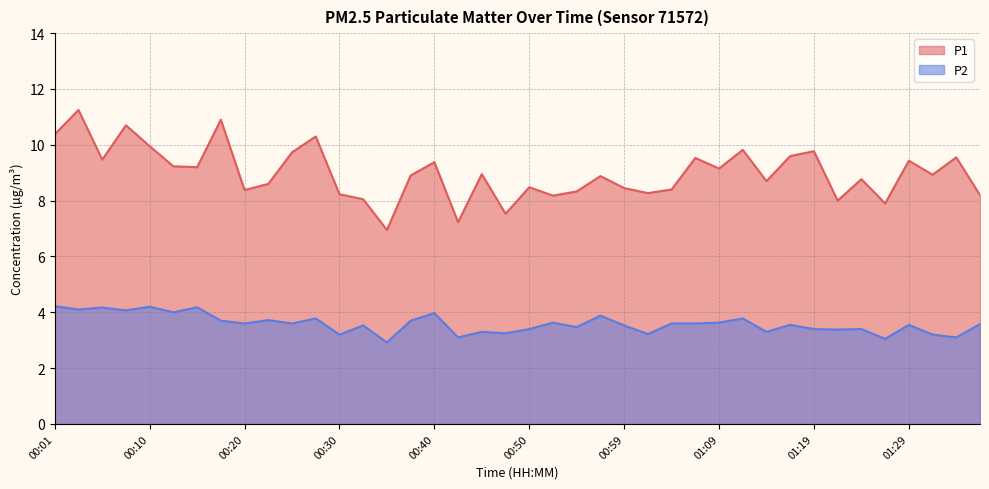

What is the difference between the maximum and second lowest values in the P2 series?

1.2